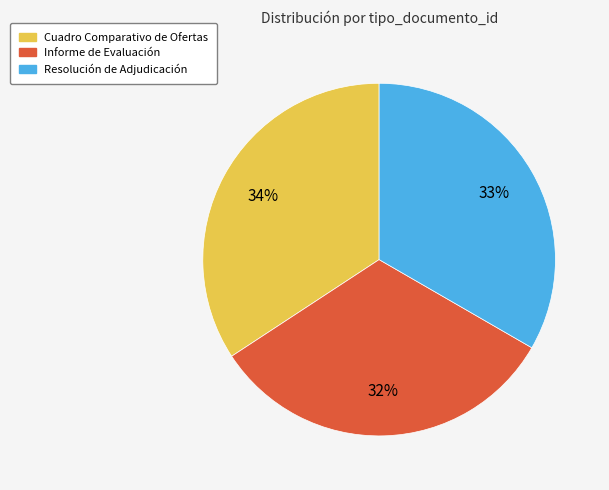

To the nearest percent, what percentage of the pie is Informe de Evaluación?

32%